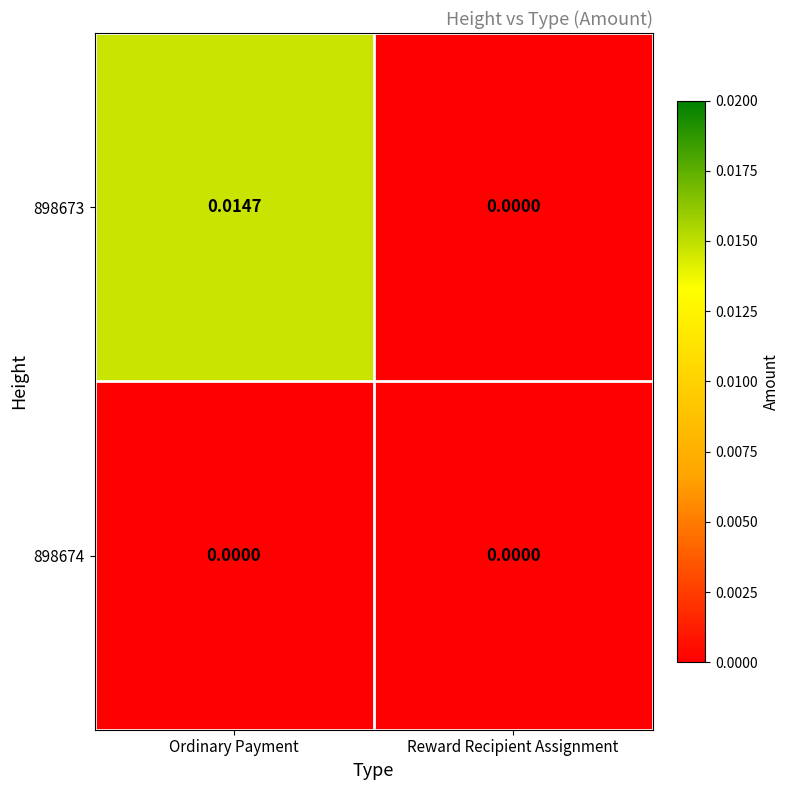

Is the value of 898673 at Ordinary Payment greater than the value of 898674 at Reward Recipient Assignment?

Yes